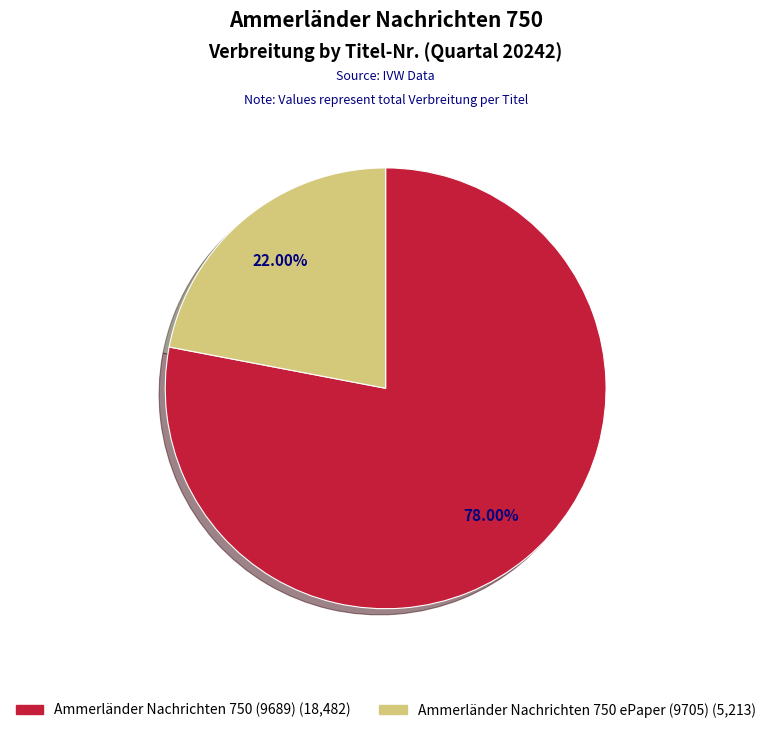

Which category has the smallest portion of the pie?

Ammerländer Nachrichten 750 ePaper (9705)